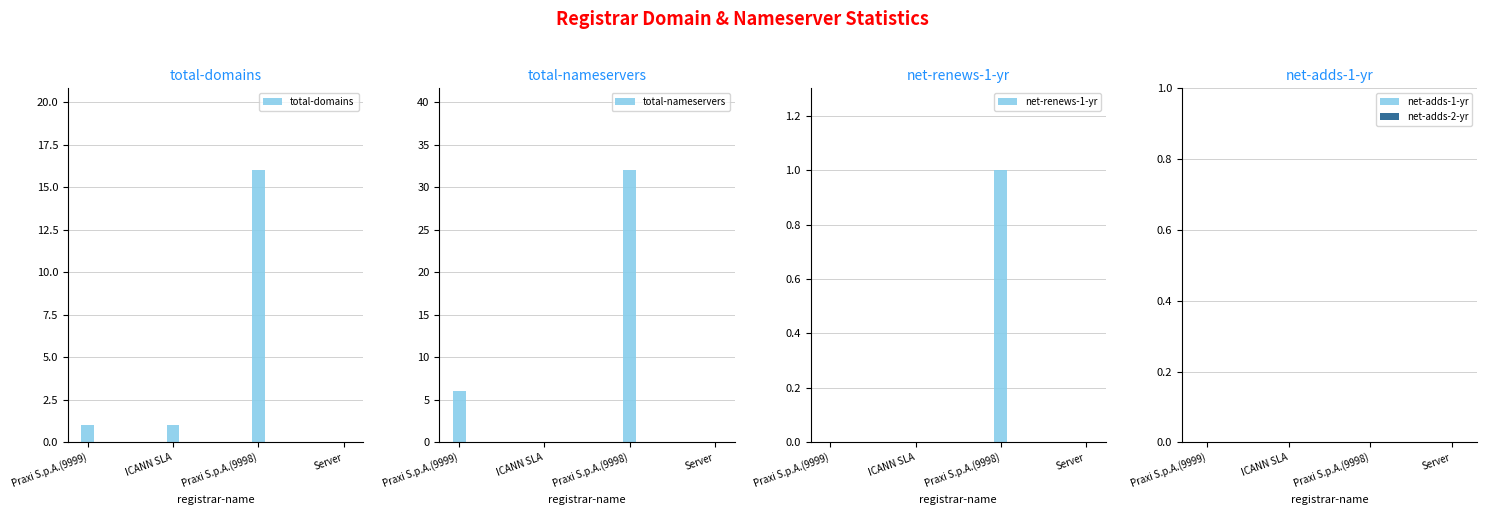

Reading right to left, what are all the values shown in this chart?

total-domains: Server=0	Praxi S.p.A.(9998)=16	ICANN SLA=1	Praxi S.p.A.(9999)=1
total-nameservers: Server=0	Praxi S.p.A.(9998)=32	ICANN SLA=0	Praxi S.p.A.(9999)=6
net-renews-1-yr: Server=0	Praxi S.p.A.(9998)=1	ICANN SLA=0	Praxi S.p.A.(9999)=0
net-adds-1-yr: Server=0	Praxi S.p.A.(9998)=0	ICANN SLA=0	Praxi S.p.A.(9999)=0
net-adds-2-yr: Server=0	Praxi S.p.A.(9998)=0	ICANN SLA=0	Praxi S.p.A.(9999)=0